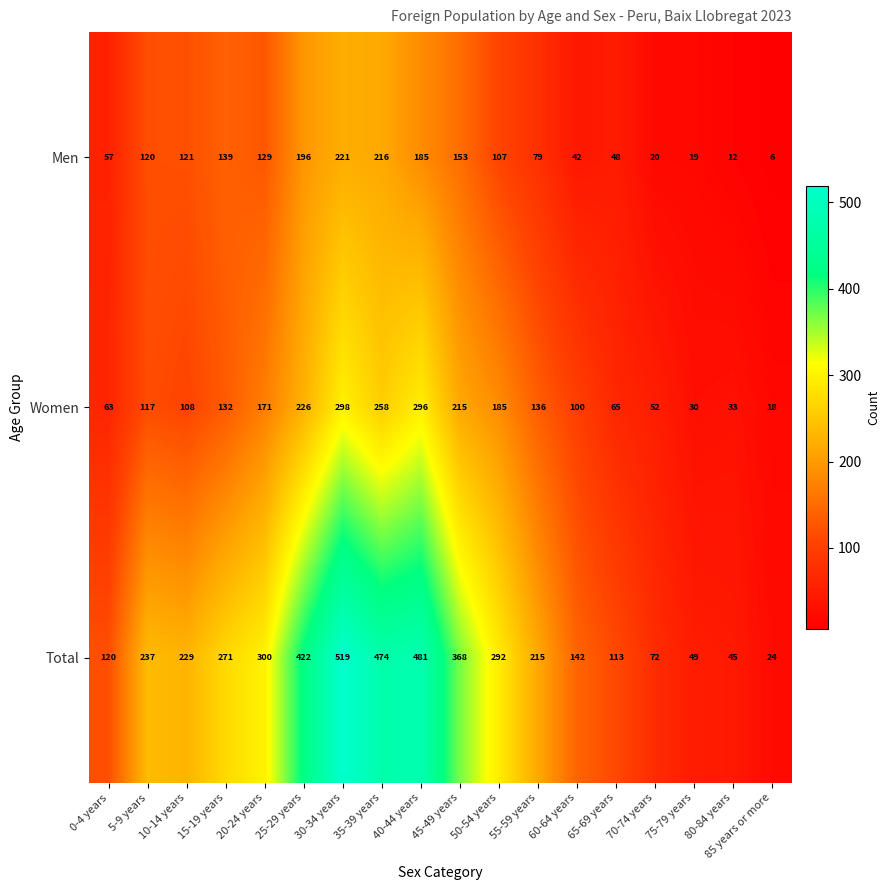

Which series has the widest spread of values?

Total